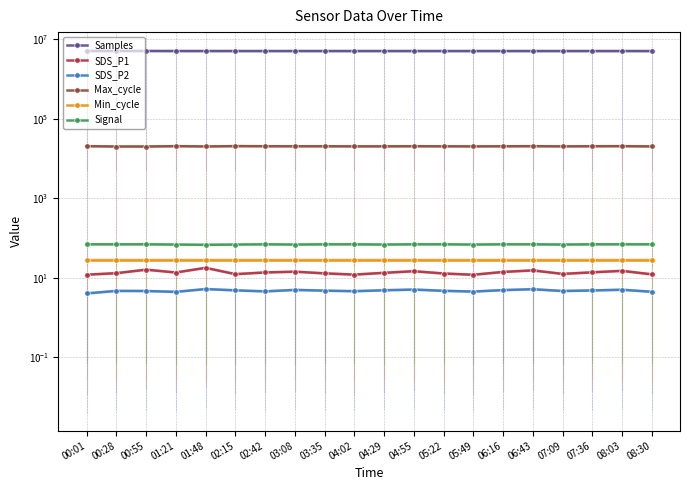

True or false: Max_cycle and Samples intersect in this chart.

False